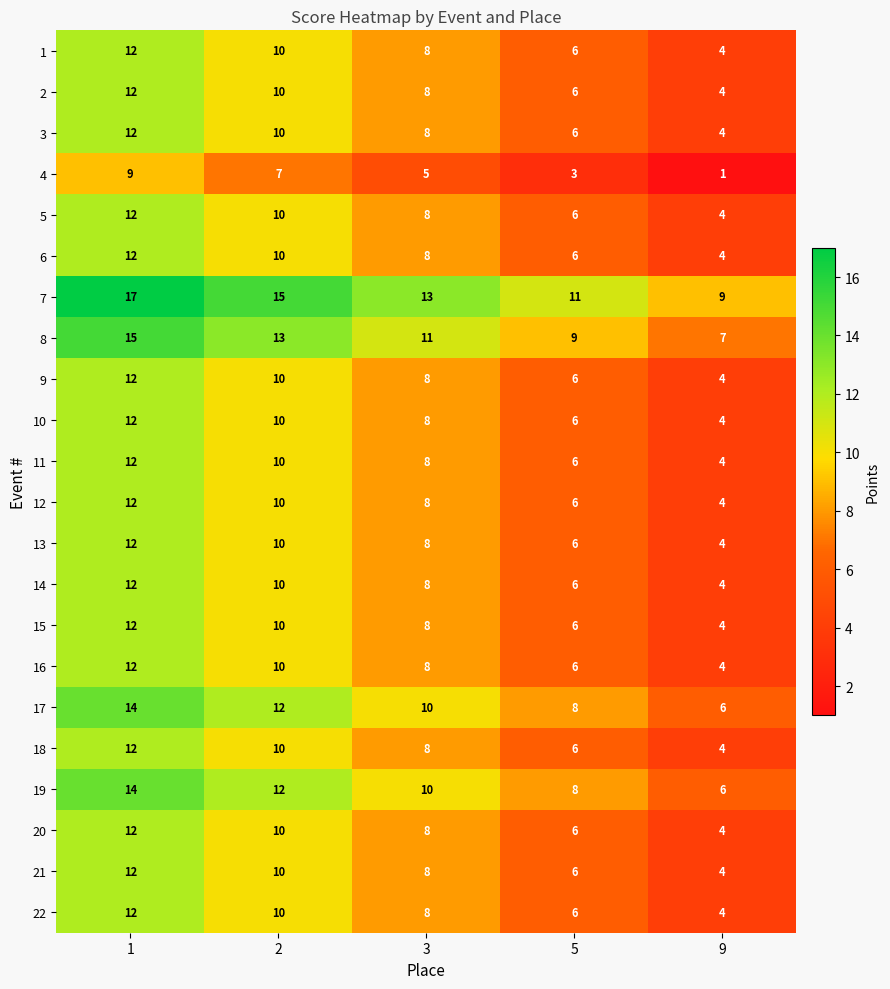

What is the difference between the highest and lowest values at 3?

8